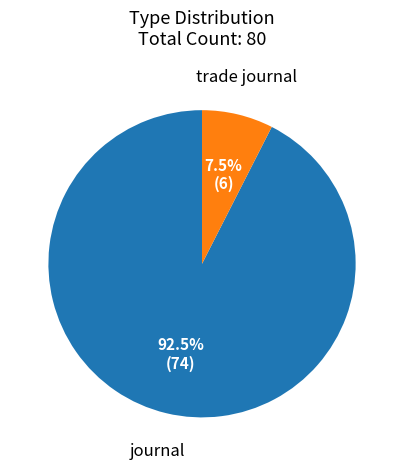

Which category accounts for the majority?

journal